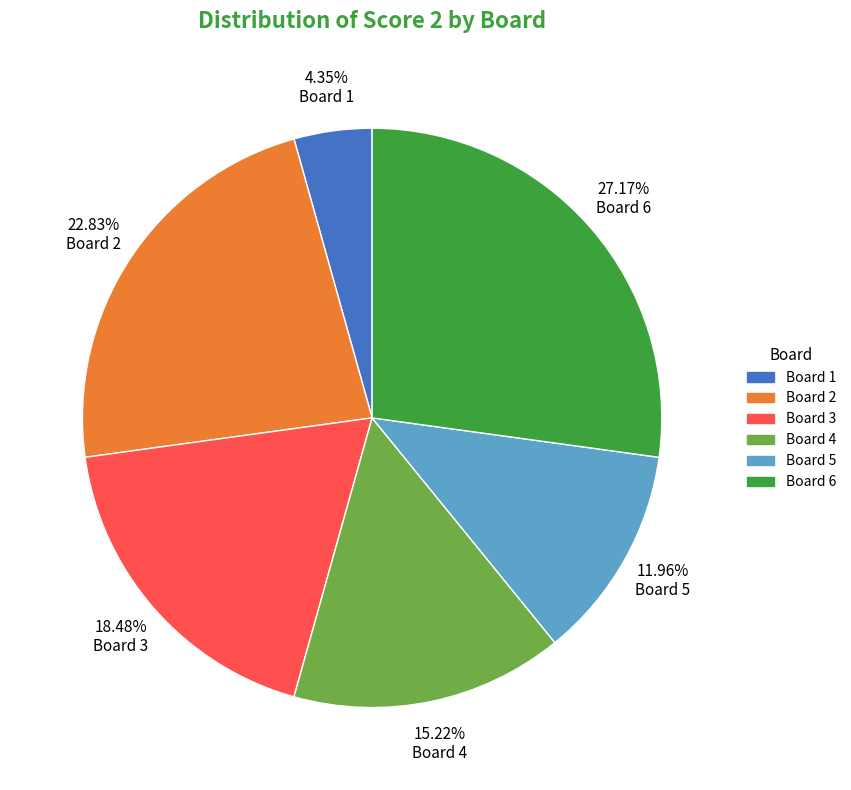

How many slices are in this pie chart?

6